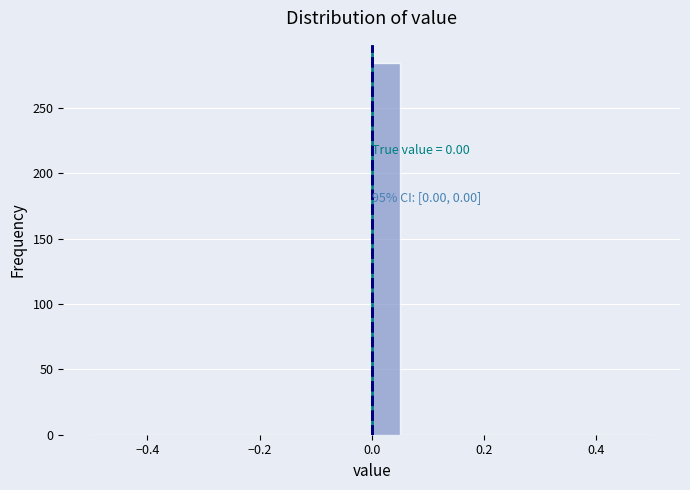

Around what value on the x-axis is the tallest bar? Give the approximate position of its centre, as read against the axis.

0.02